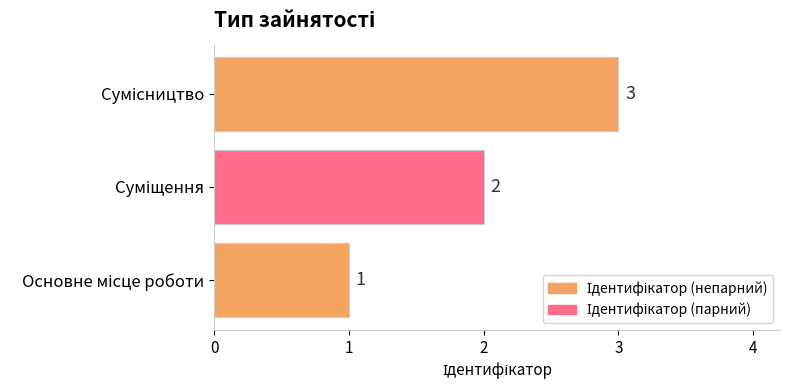

How many data points are less than 2?

1